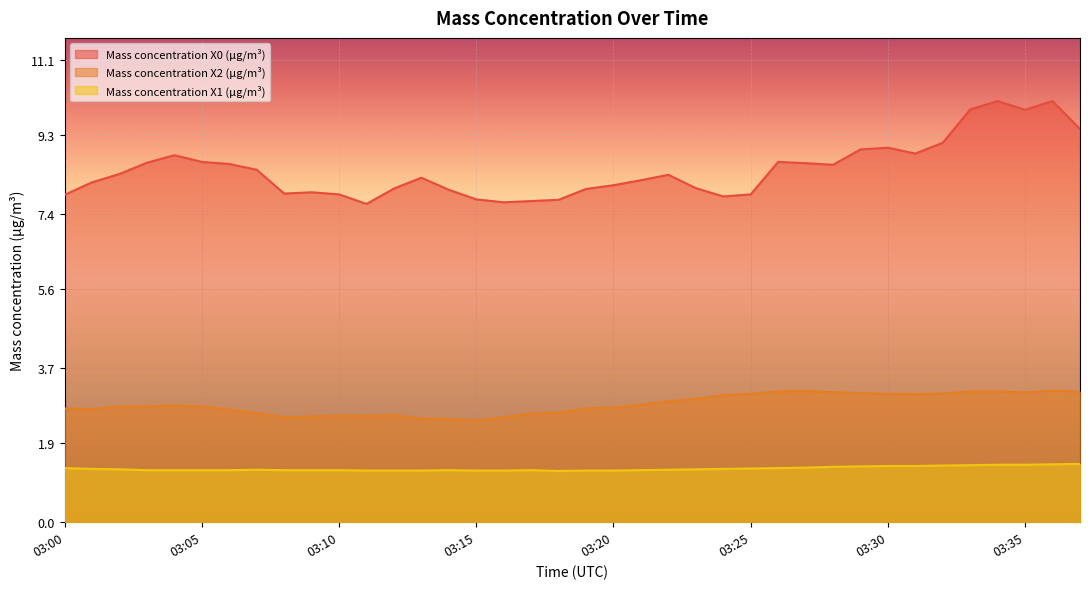

Is it true that Mass concentration X2 (μg/m³) equals 3.6 at 03:20?

False